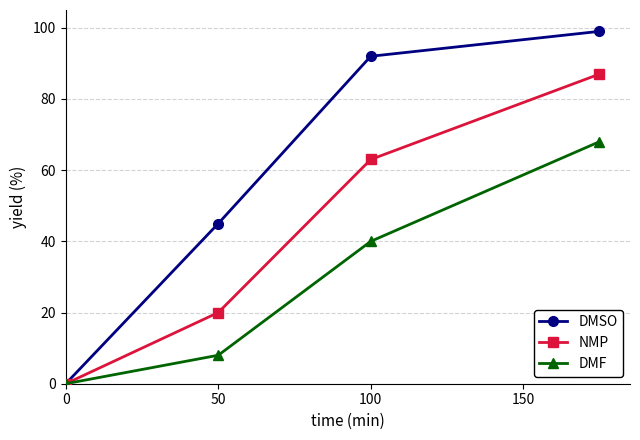

What is the difference between the maximum and minimum values in the DMF series?

68